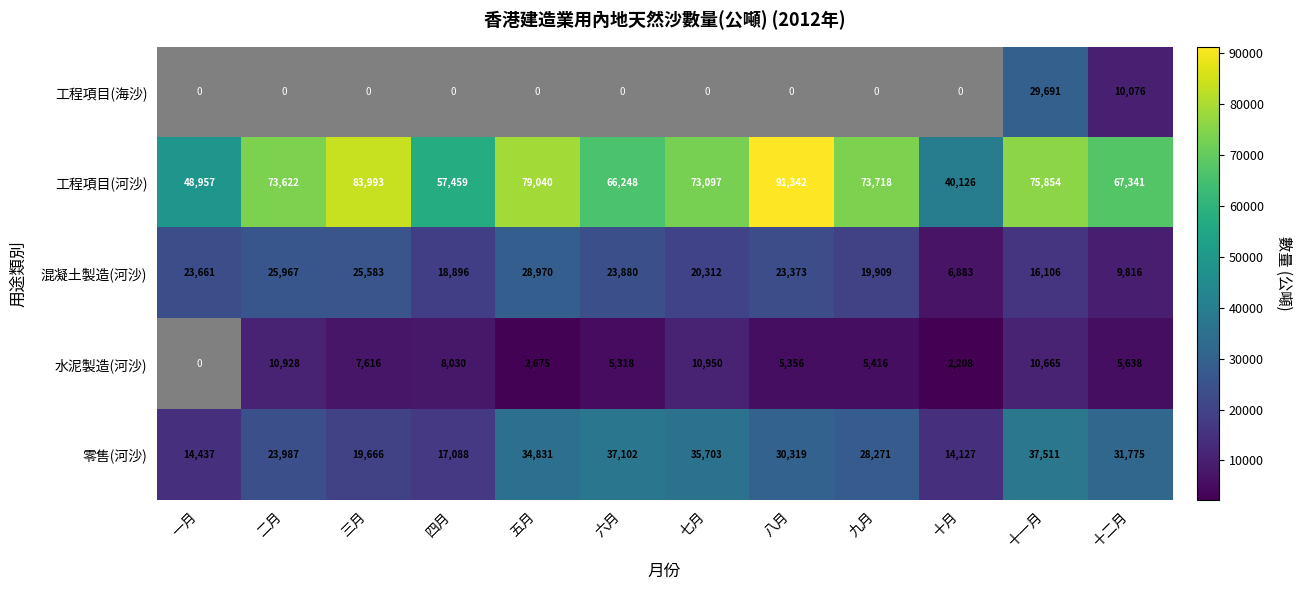

At which category is the sum across all series the highest?

十一月